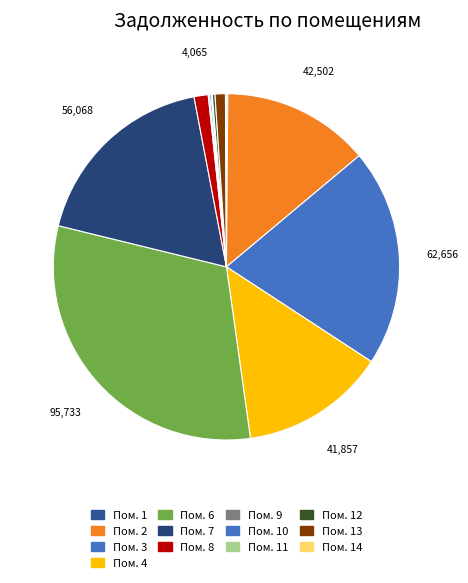

Which slice is the largest?

Пом. 6